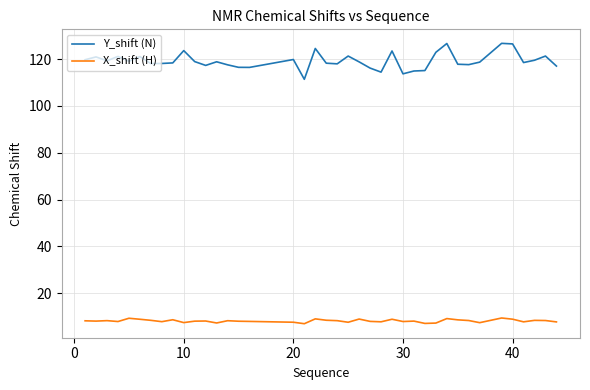

Which series has the largest total across all categories?

Y_shift (N)